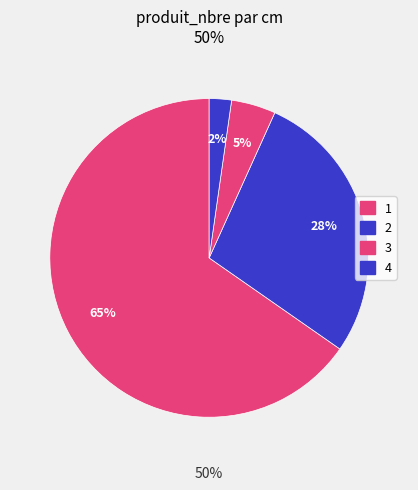

What percentage do 2 and 3 together represent?

32.4%